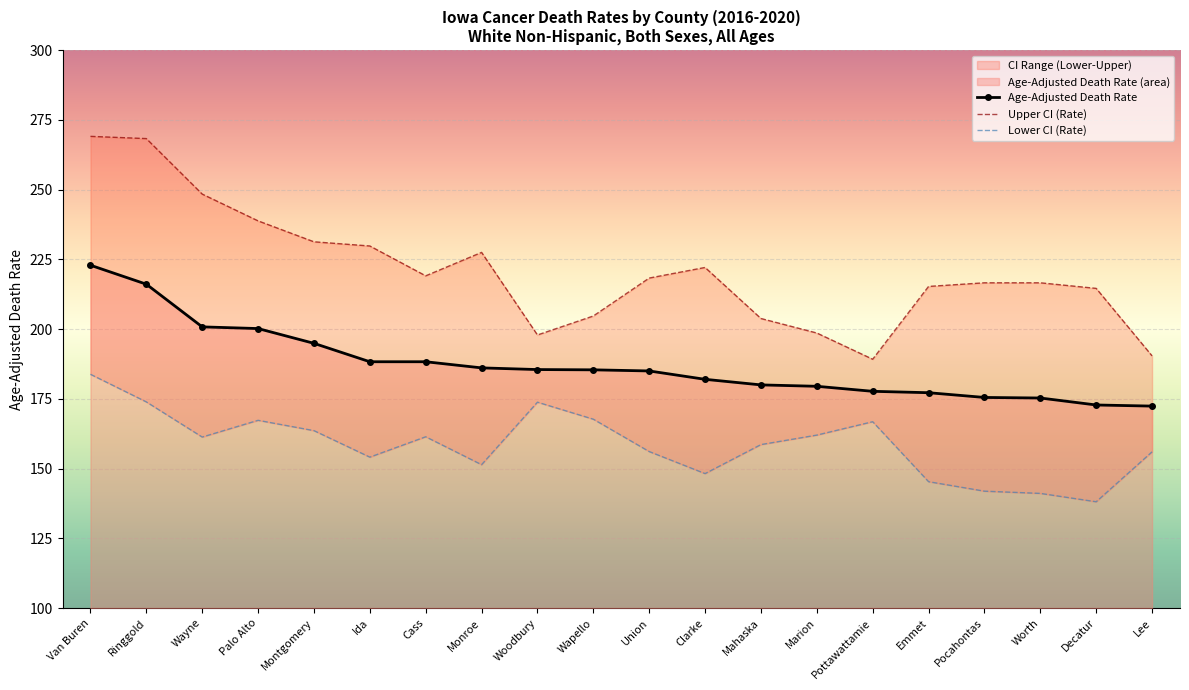

Which series has the largest total across all categories?

Upper CI (Rate)